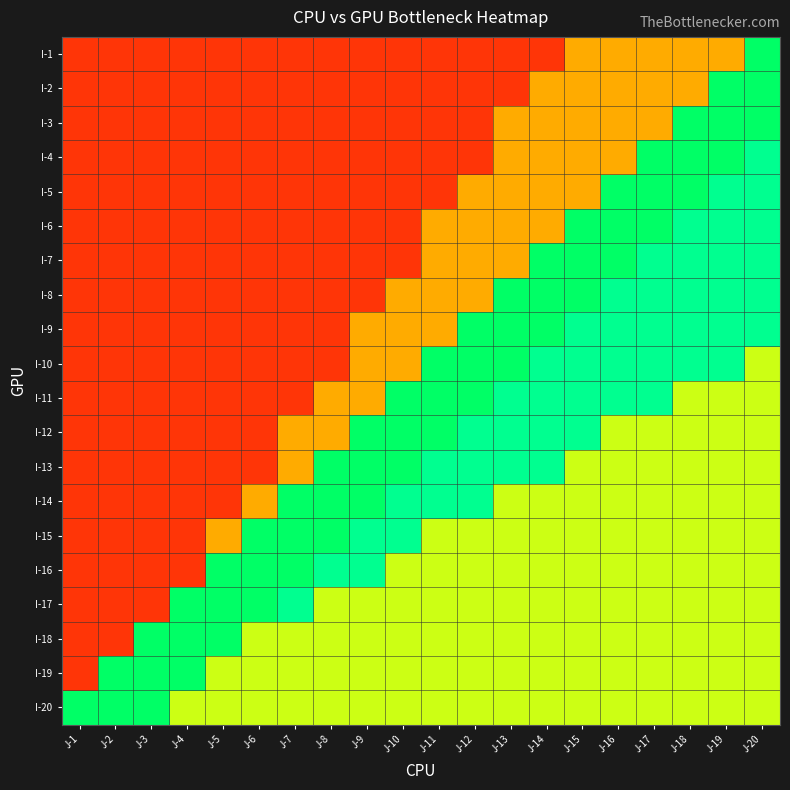

At J-1, list the series in order from largest to smallest.

I-20, I-1, I-2, I-3, I-4, I-5, I-6, I-7, I-8, I-9, I-10, I-11, I-12, I-13, I-14, I-15, I-16, I-17, I-18, I-19